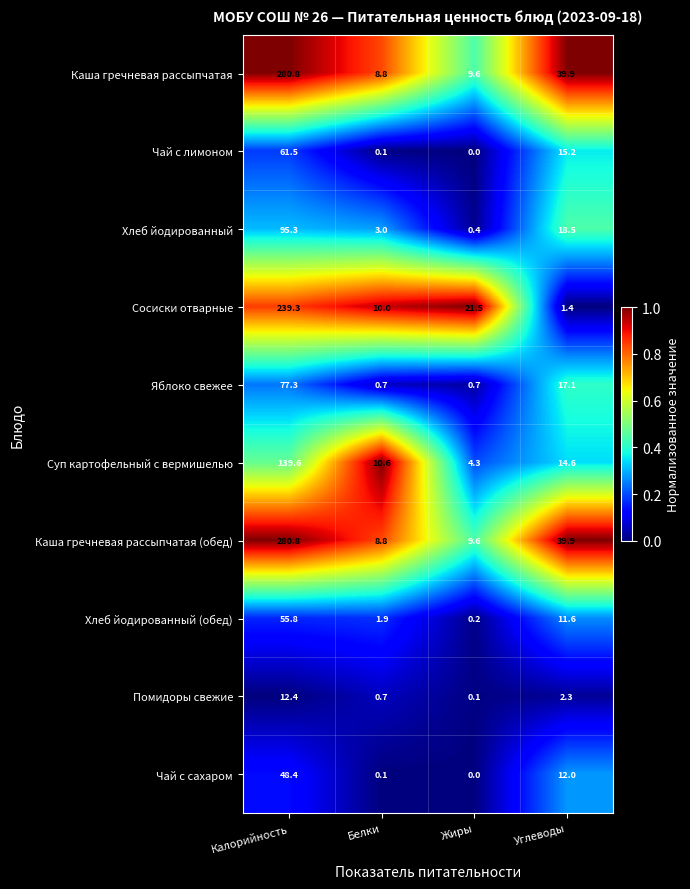

What is the approximate value of Яблоко свежее at Углеводы?

17.1